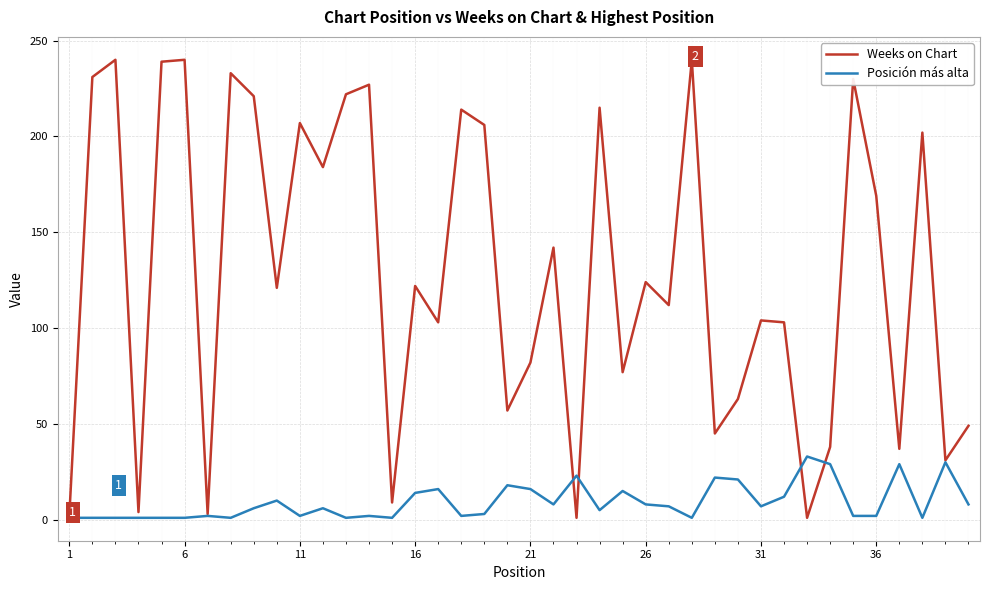

What is the greatest value displayed?

240